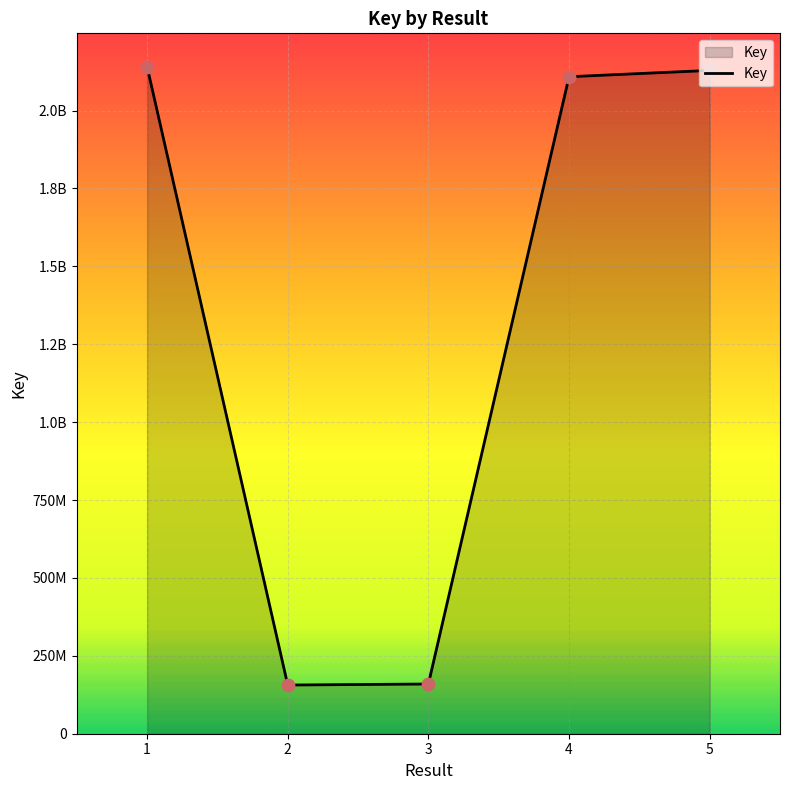

What is the change in value from 2 to 5?

+1972632470